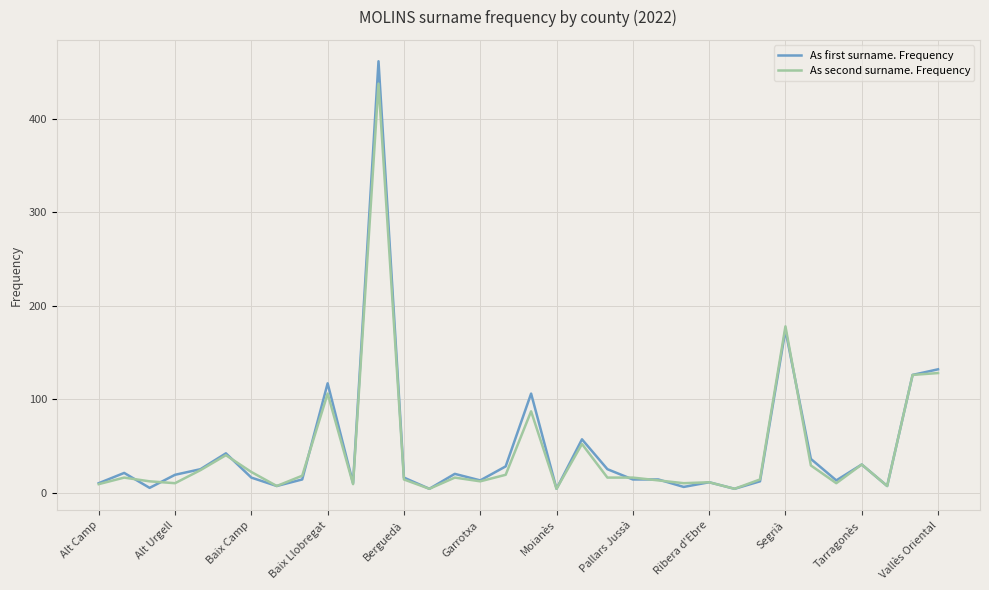

Rank the series by their maximum value, from lowest to highest.

As second surname. Frequency, As first surname. Frequency